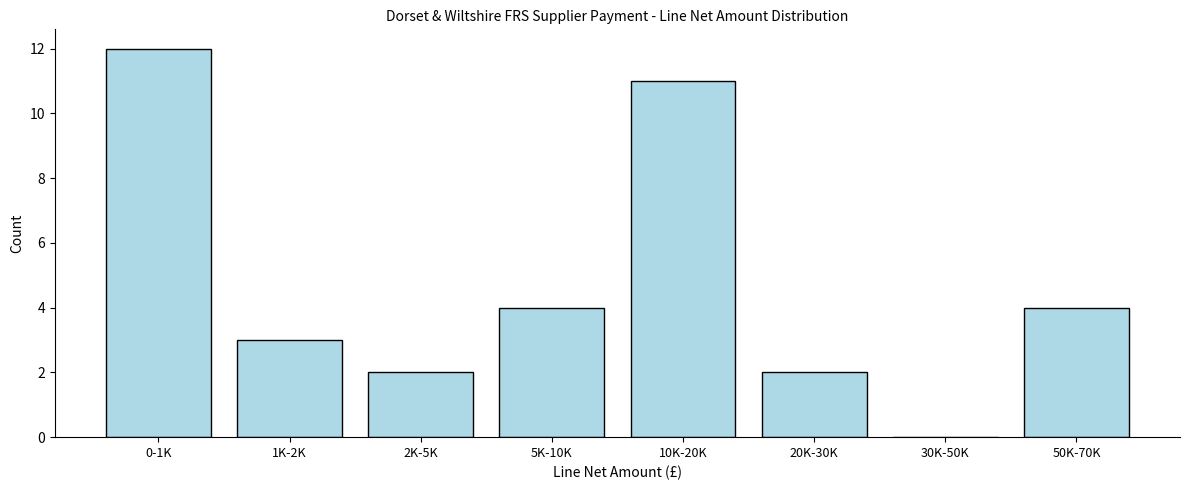

Reading right to left, extract all data points from this chart.

50K-70K=4	30K-50K=0	20K-30K=2	10K-20K=11	5K-10K=4	2K-5K=2	1K-2K=3	0-1K=12